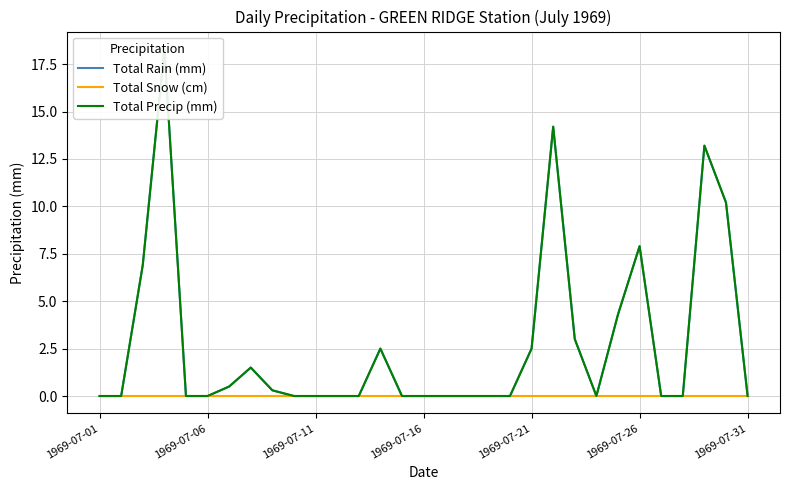

Does the chart display data point markers on the line(s)?

No